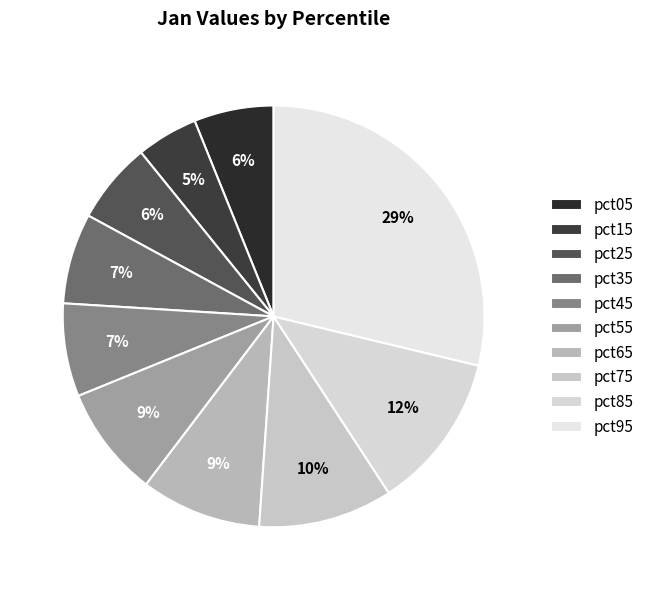

How many segments does this pie chart have?

10